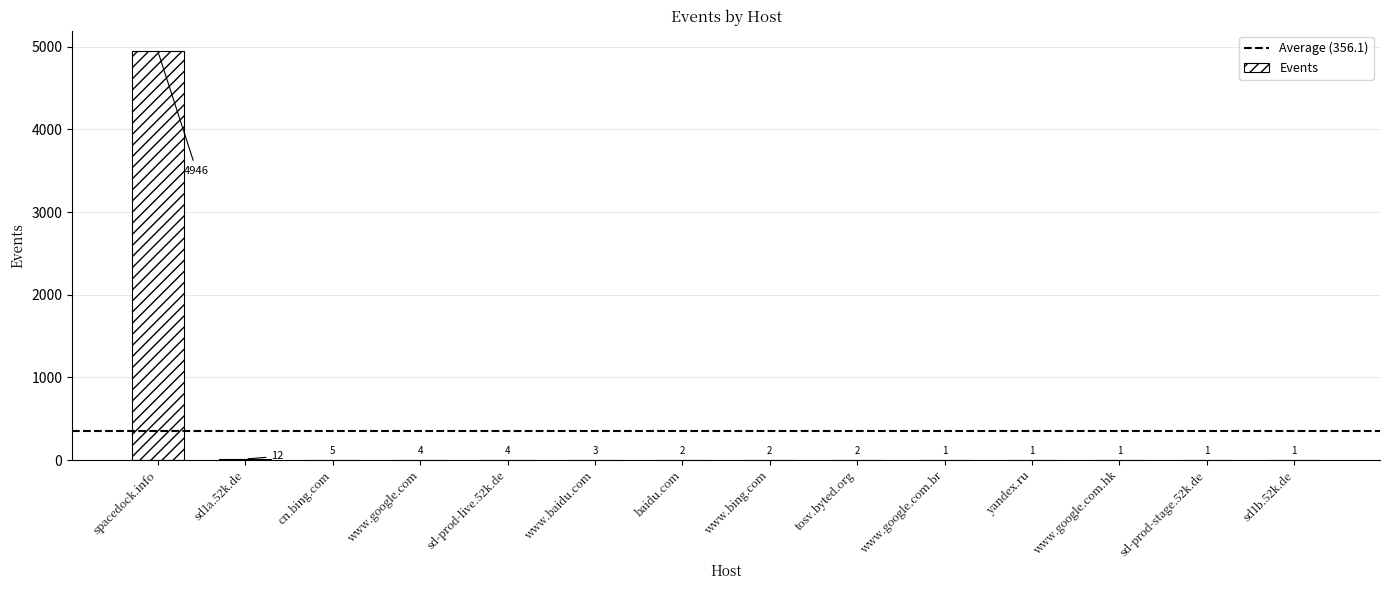

Which category has the highest value across all series?

spacedock.info